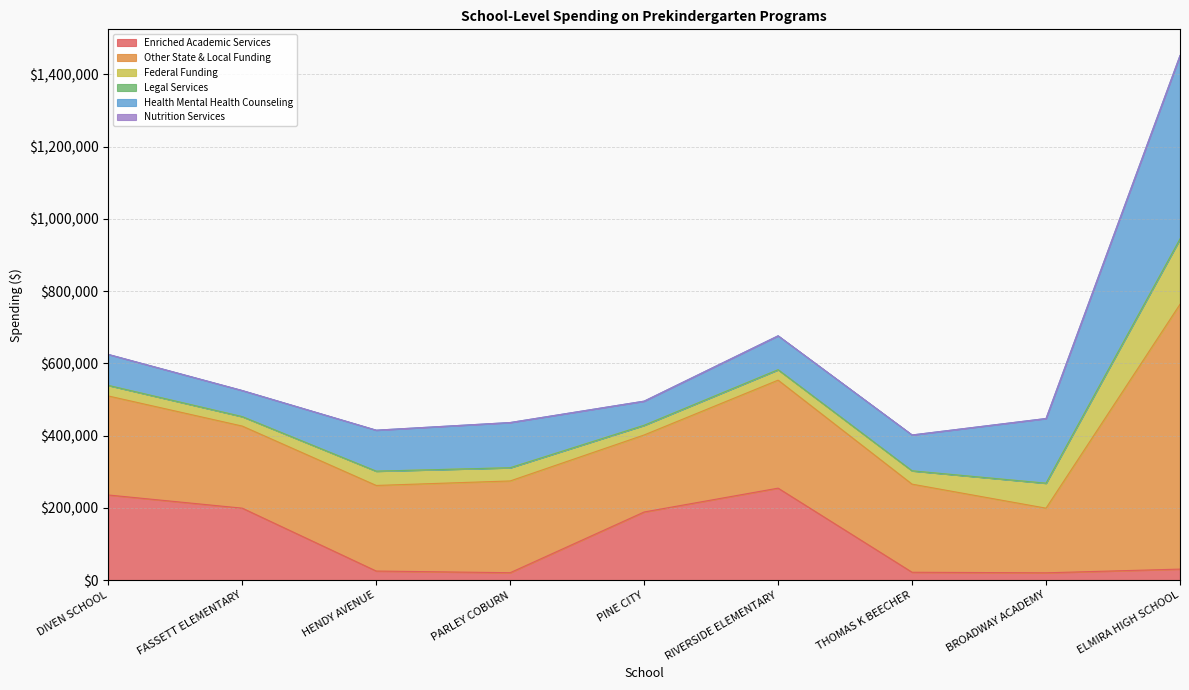

What is the spread (max minus min) of values at ELMIRA HIGH SCHOOL?

732852